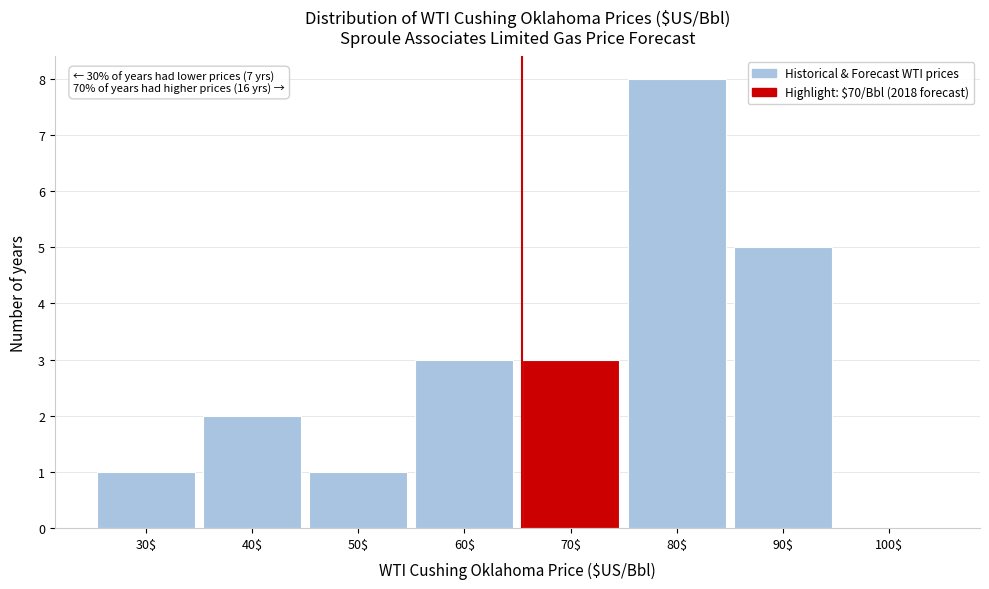

Read the value at 90$.

5